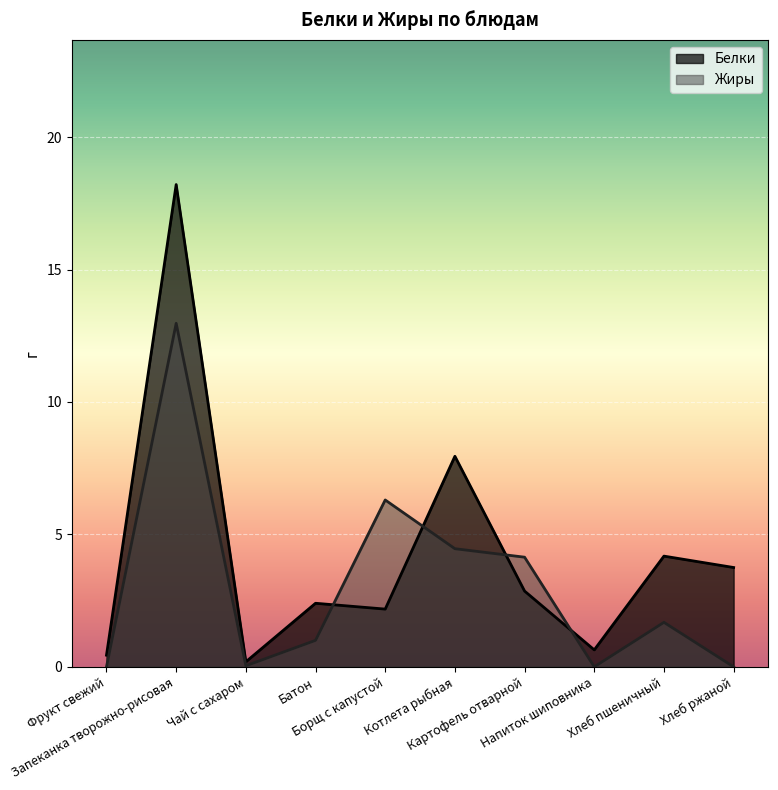

Where does the Жиры series first go above 1?

Запеканка творожно-рисовая